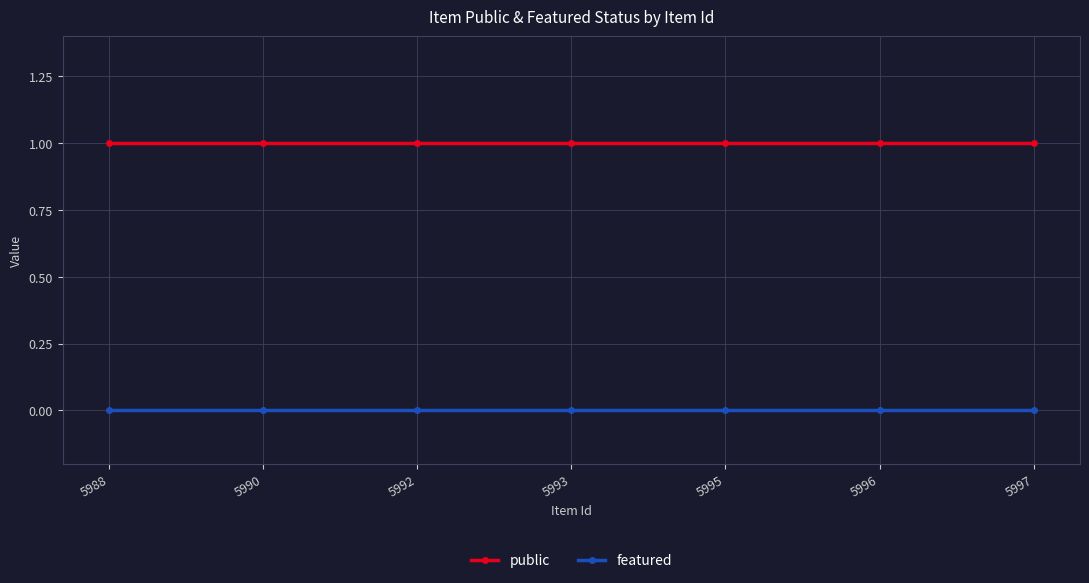

List the series in order of their overall mean, lowest first.

featured, public